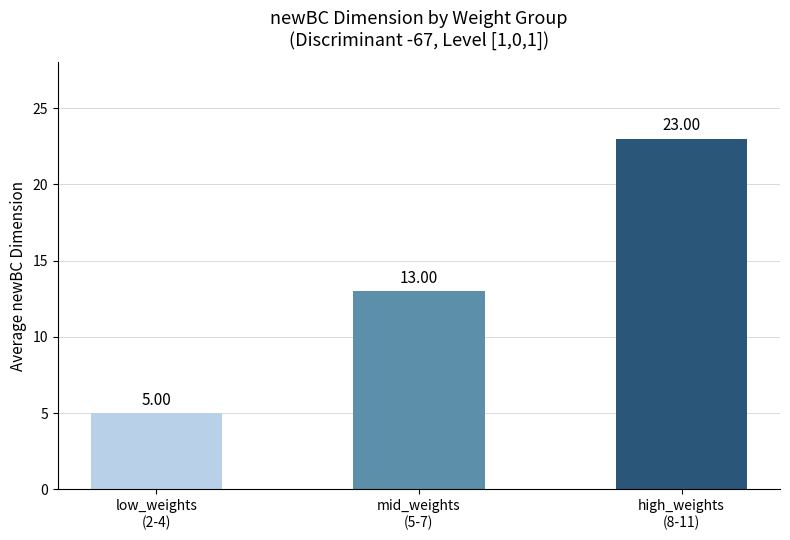

List the labels in order of value, largest first.

high_weights
(8-11), mid_weights
(5-7), low_weights
(2-4)